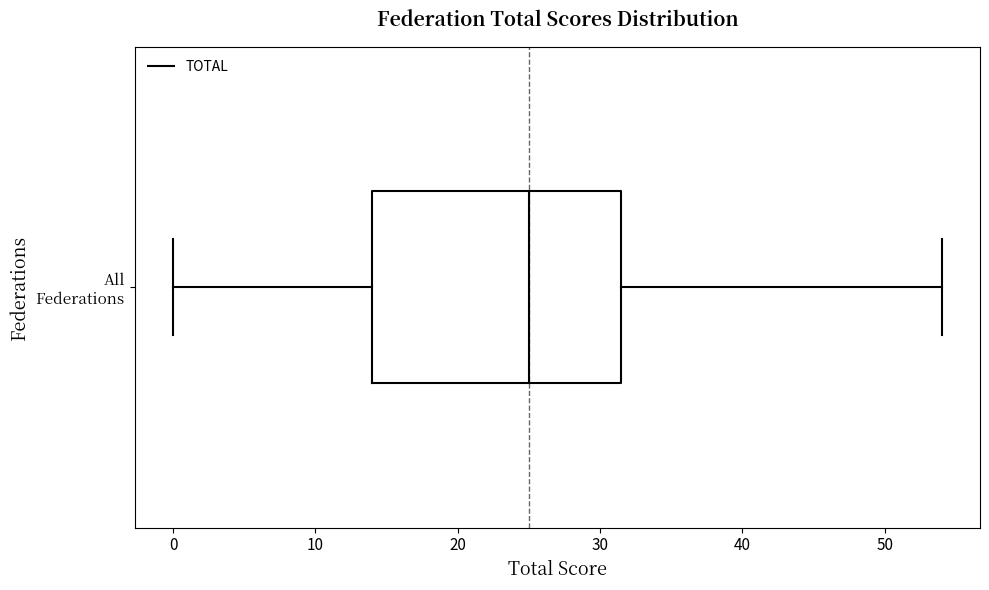

Read this box plot against the x-axis: the position of the median line, the range covered by the box, and the ends of both whiskers. The values are not printed on the chart, so give them approximately, as read against the axis.

median 25, box 14 to 32, whiskers 0 to 54